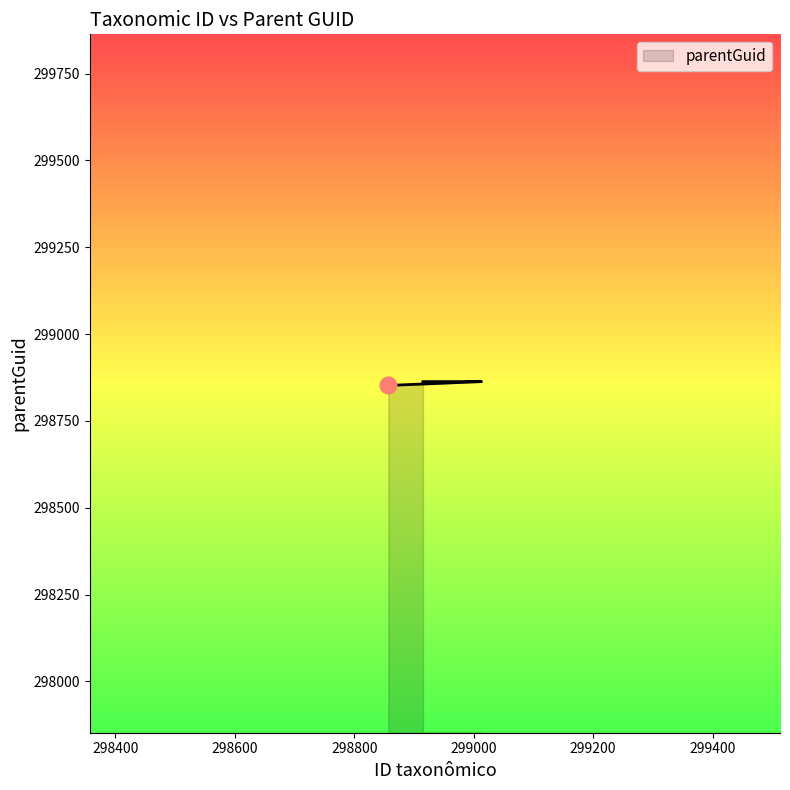

What is the maximum value shown in the chart?

298863